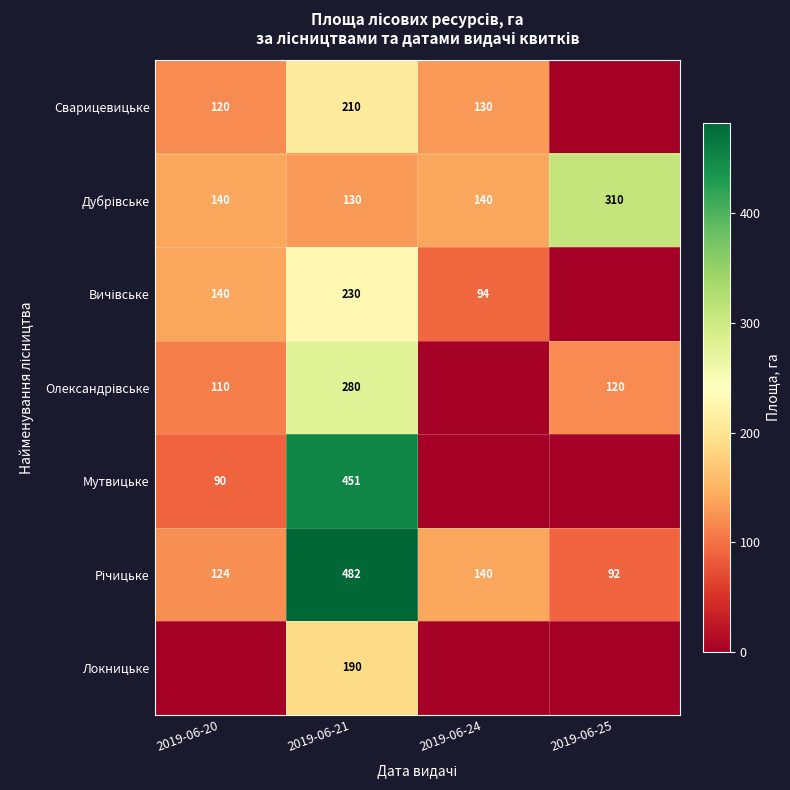

Is the value of Сварицевицьке at 2019-06-24 greater than the value of Мутвицьке at 2019-06-20?

Yes